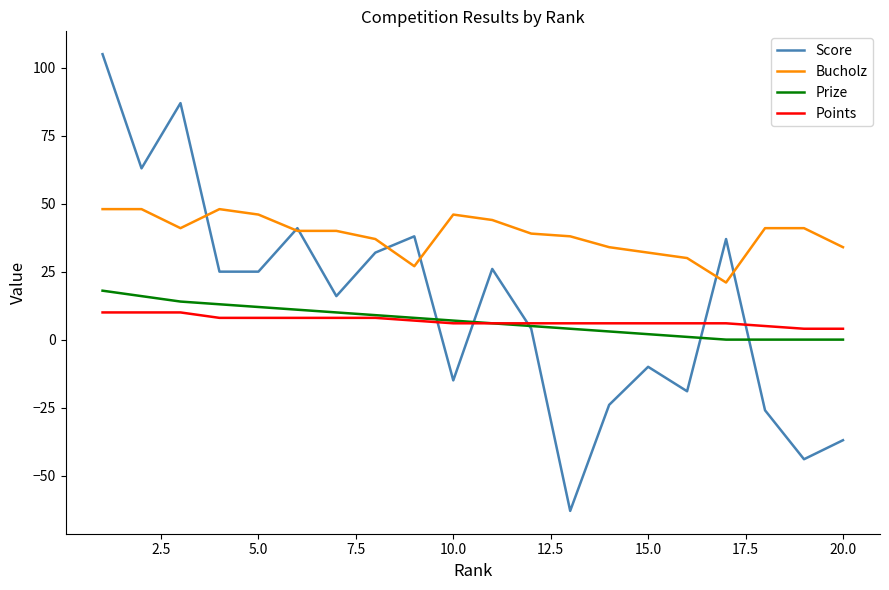

Which series has the largest range (max minus min)?

Score